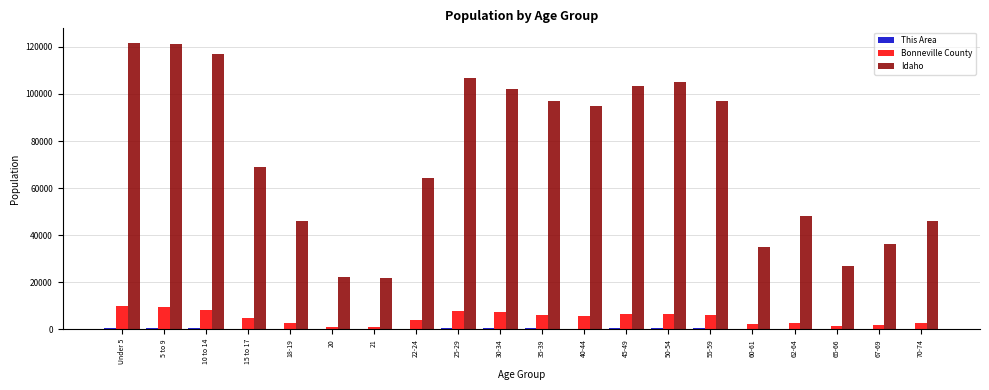

At which label is Idaho closest to 71774?

15 to 17